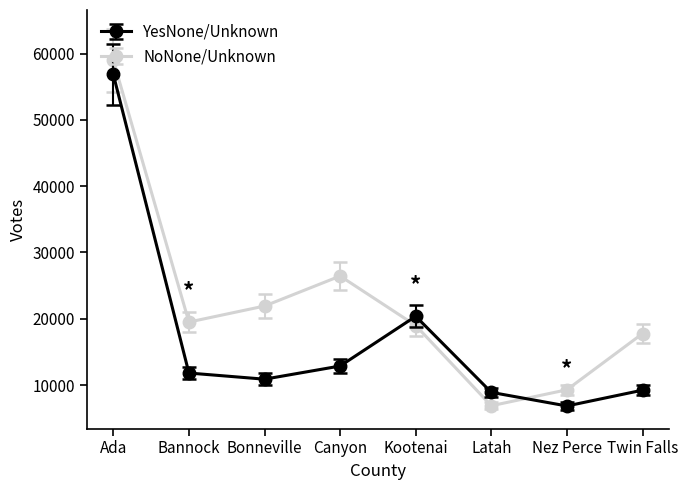

At which label does NoNone/Unknown reach its minimum?

Latah